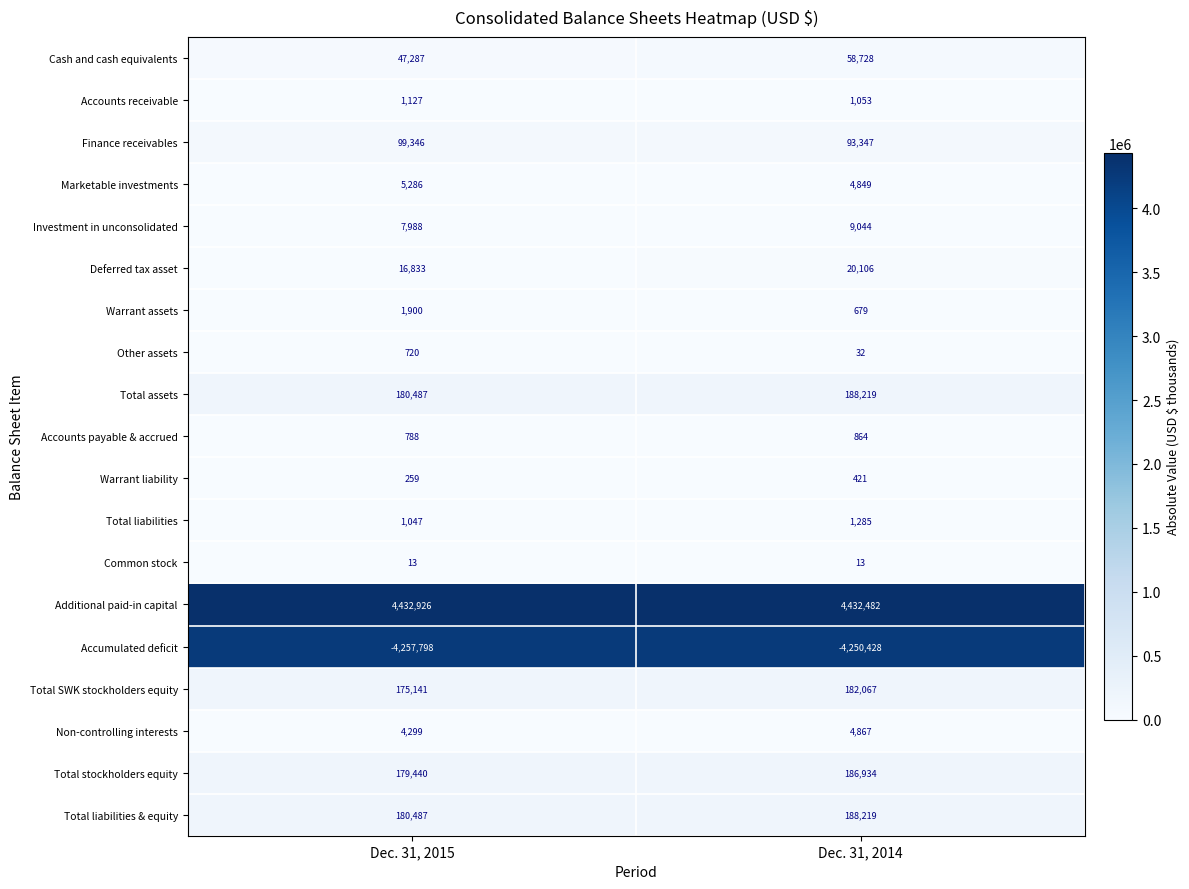

List the labels in order of Total assets value, smallest first.

Dec. 31, 2015, Dec. 31, 2014